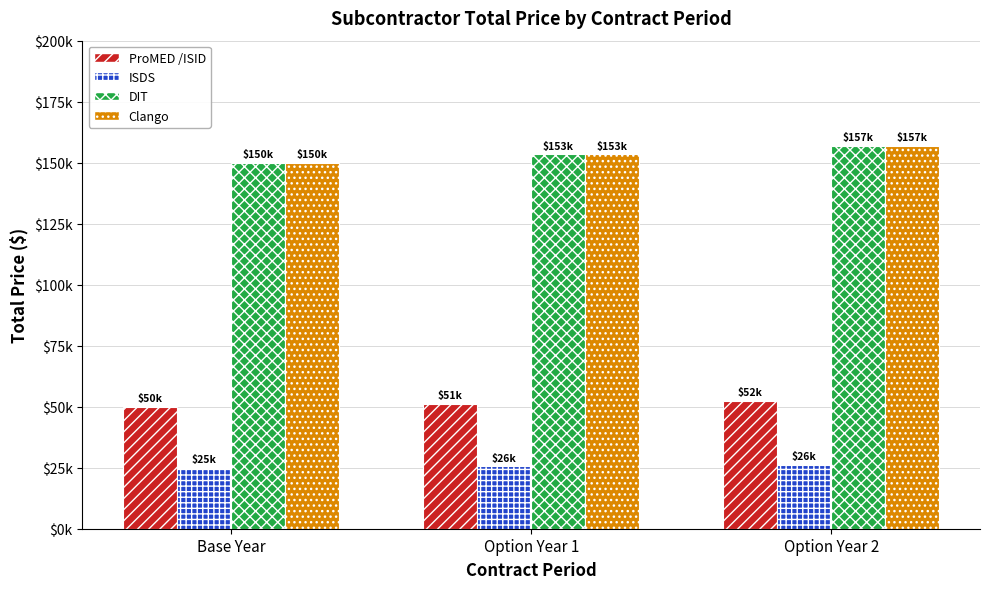

What is the difference between the maximum and minimum values in the Clango series?

6979.3